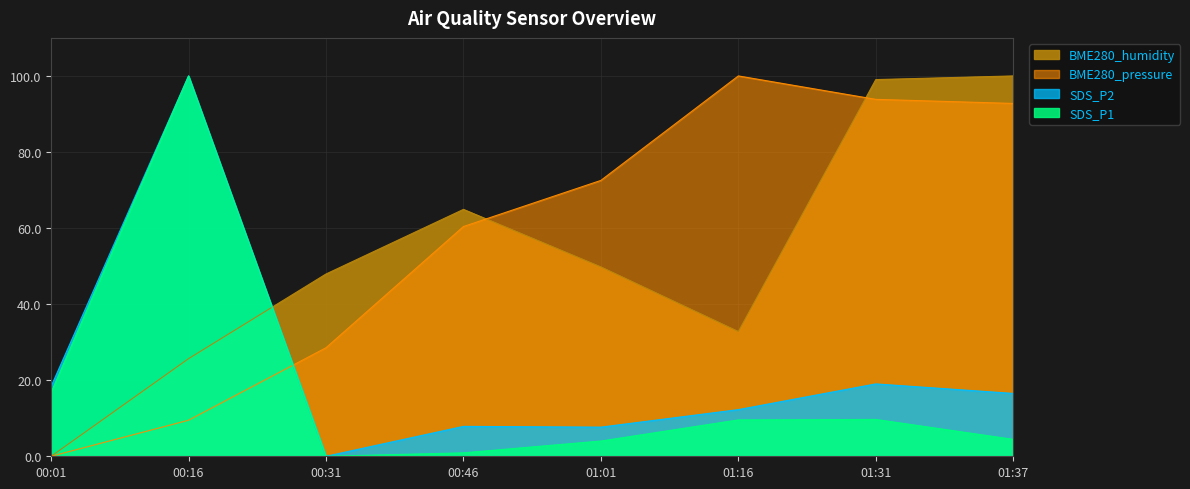

What is the approximate value of SDS_P2 at 00:16?

100.0